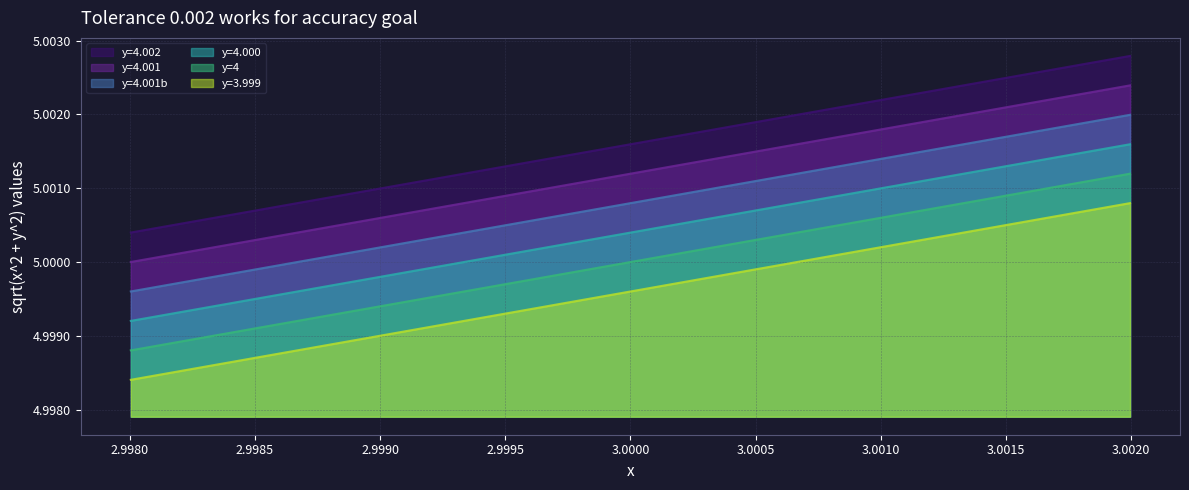

Which series has the largest total across all categories?

y=4.002